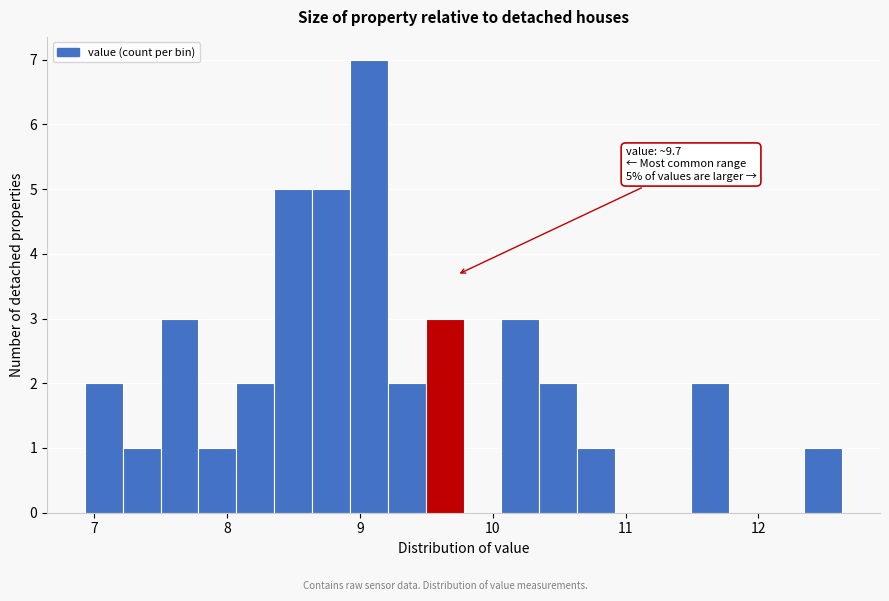

Around what value on the x-axis is the tallest bar? Give the approximate position of its centre, as read against the axis.

9.1